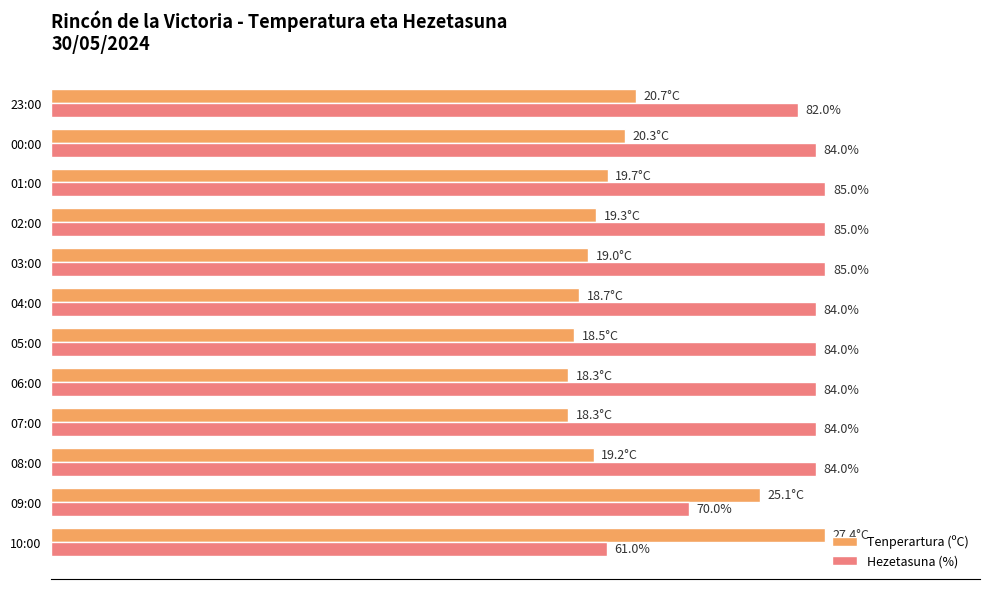

What are all the series names shown in the legend?

Tenperartura (ºC), Hezetasuna (%)